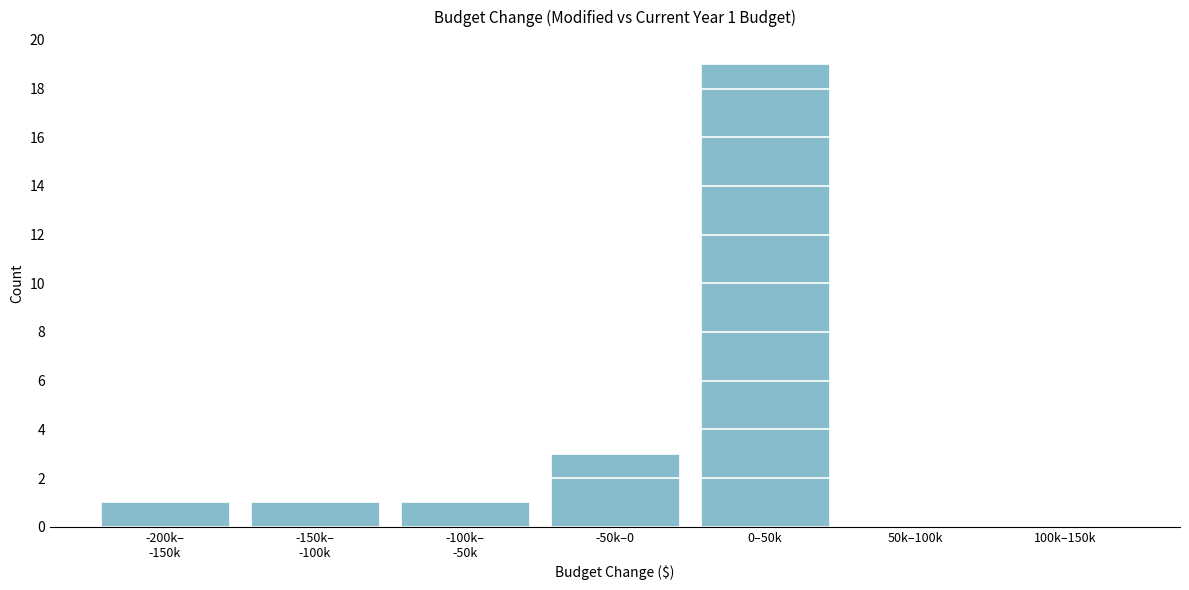

What is the maximum value shown in the chart?

19